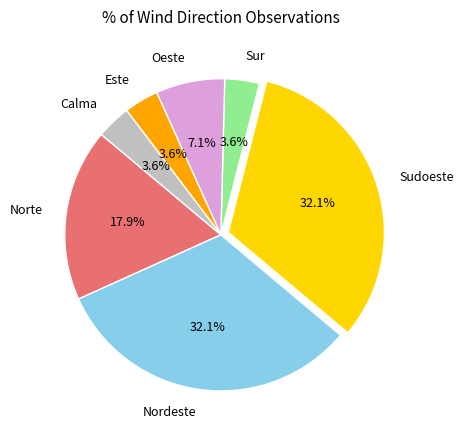

What is the ratio of the value at Sudoeste to the value at Nordeste?

1.0